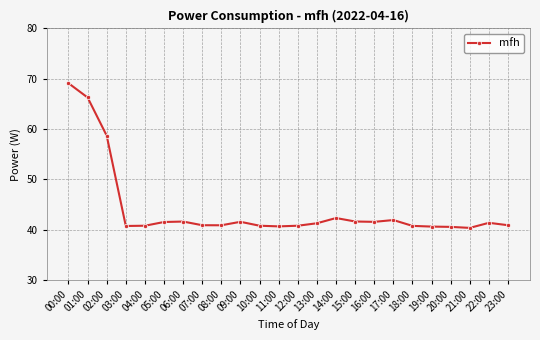

Count the number of data series in this chart.

1